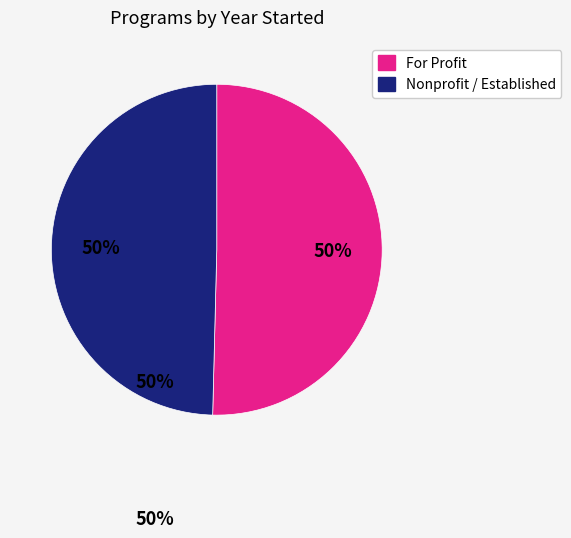

To the nearest percent, what is the average slice percentage?

50%